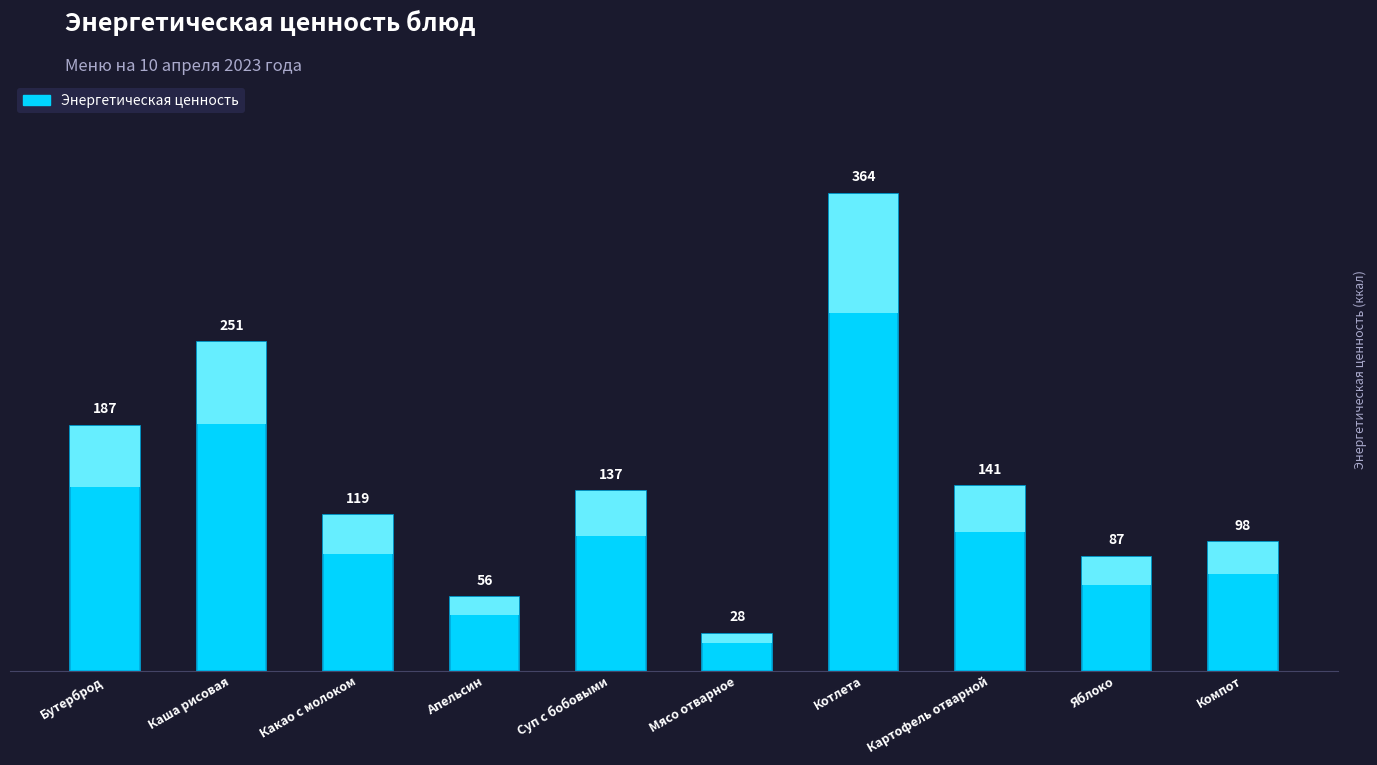

What is the difference between the second highest and second lowest values?

195.0